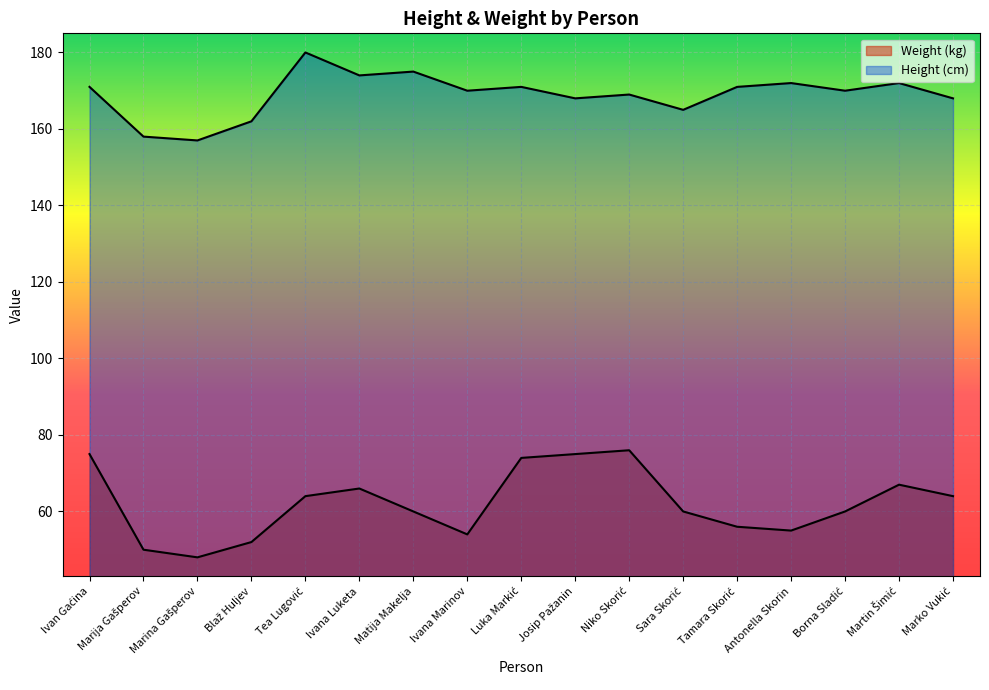

Is it true that Height (cm) equals 180 at Tea Lugović?

True